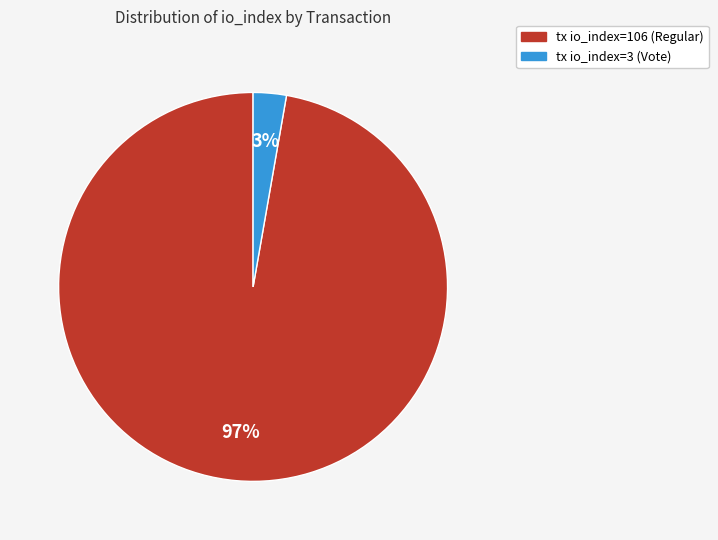

The tx io_index=3 (Vote) slice represents 3% of the pie. True or false?

True